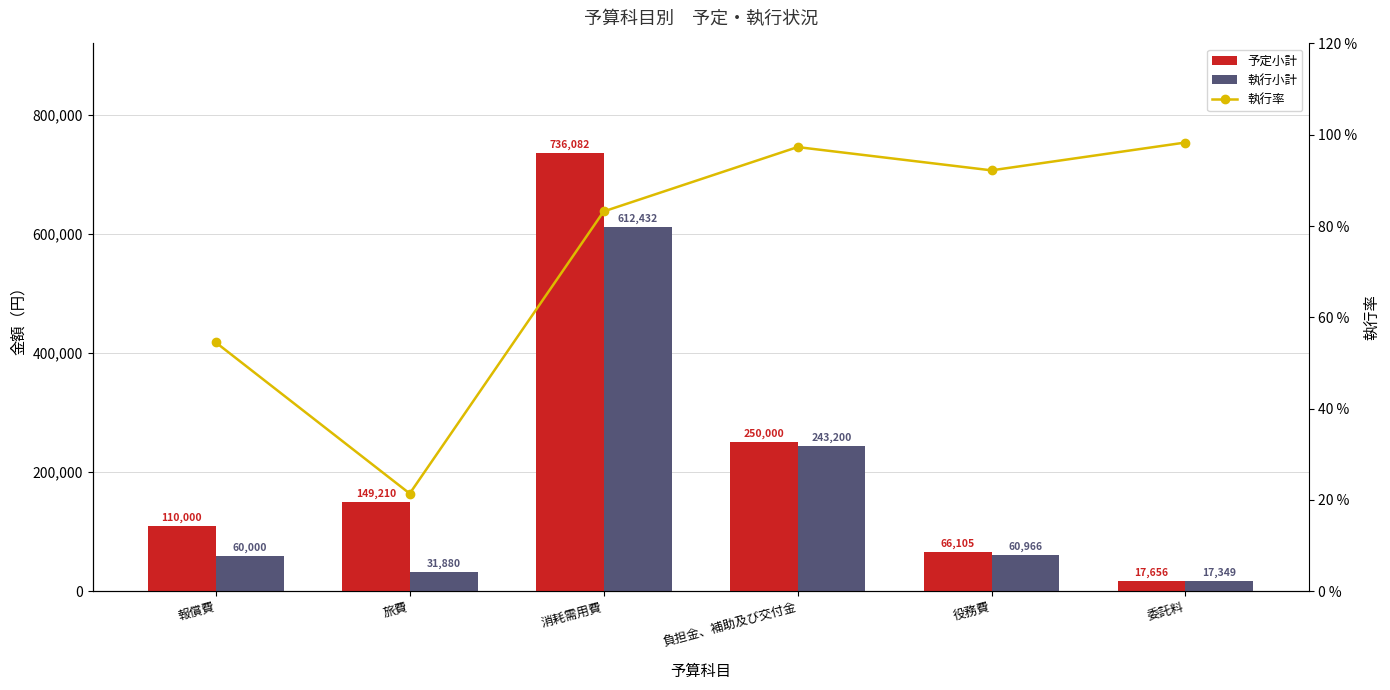

List the series in order of their overall mean, highest first.

予定小計, 執行小計, 執行率